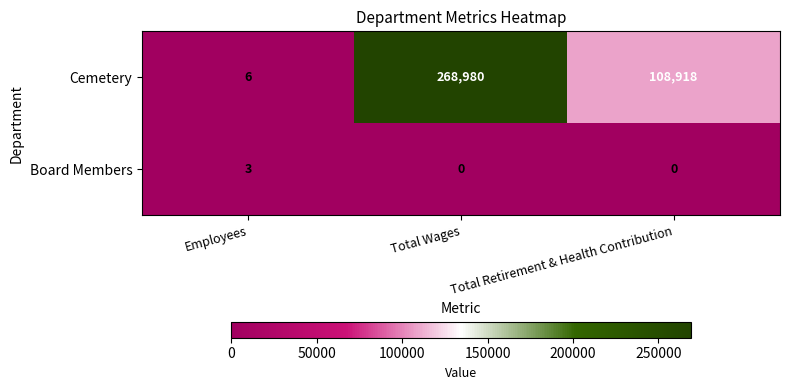

What is the difference between the Cemetery values at Total Wages and Employees?

268974